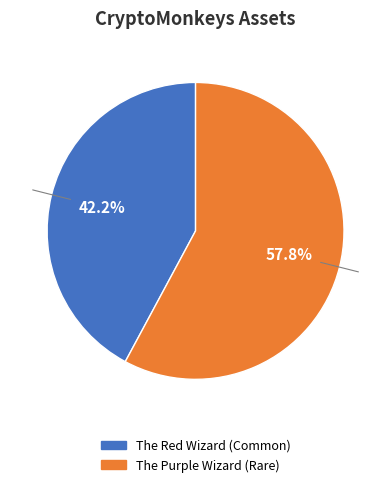

Count the number of slices in the pie.

2